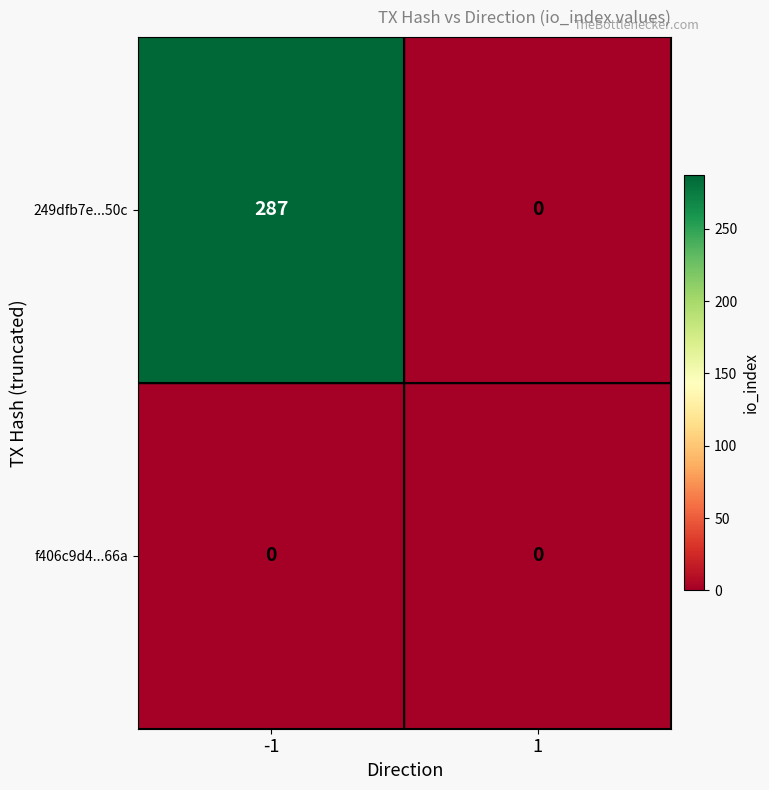

What is the maximum value shown in the chart?

287